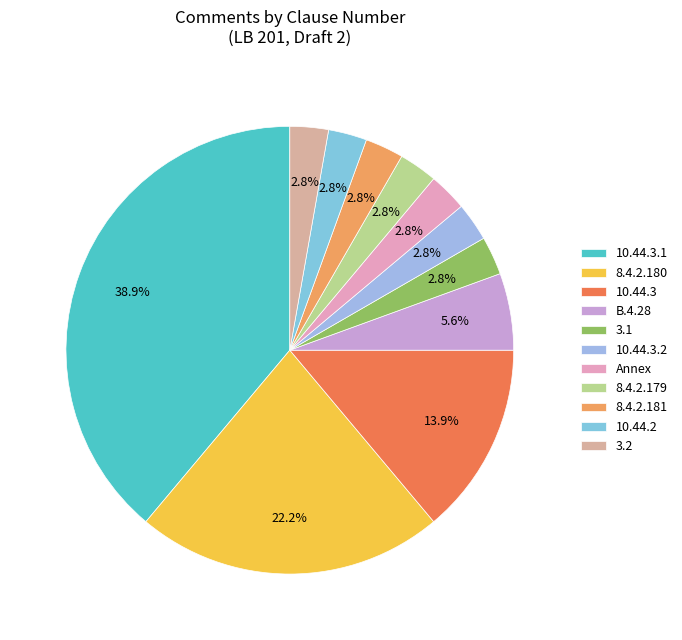

Does 8.4.2.180 account for over 50% of the chart?

No